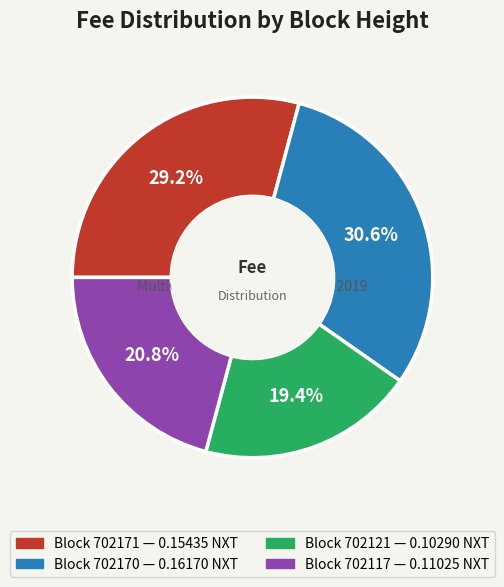

Count the number of slices in the pie.

4